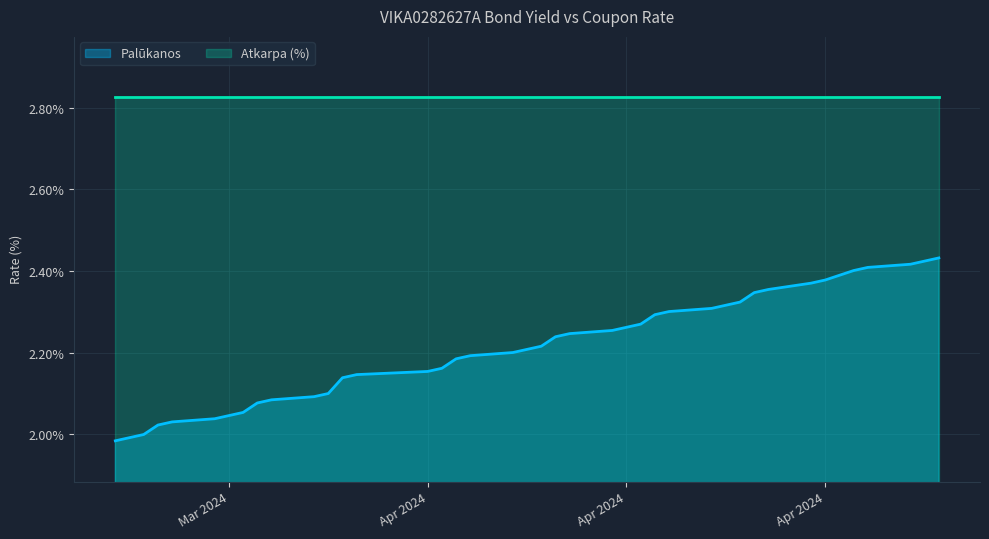

What are all the series names shown in the legend?

Palūkanos, Atkarpa (%)